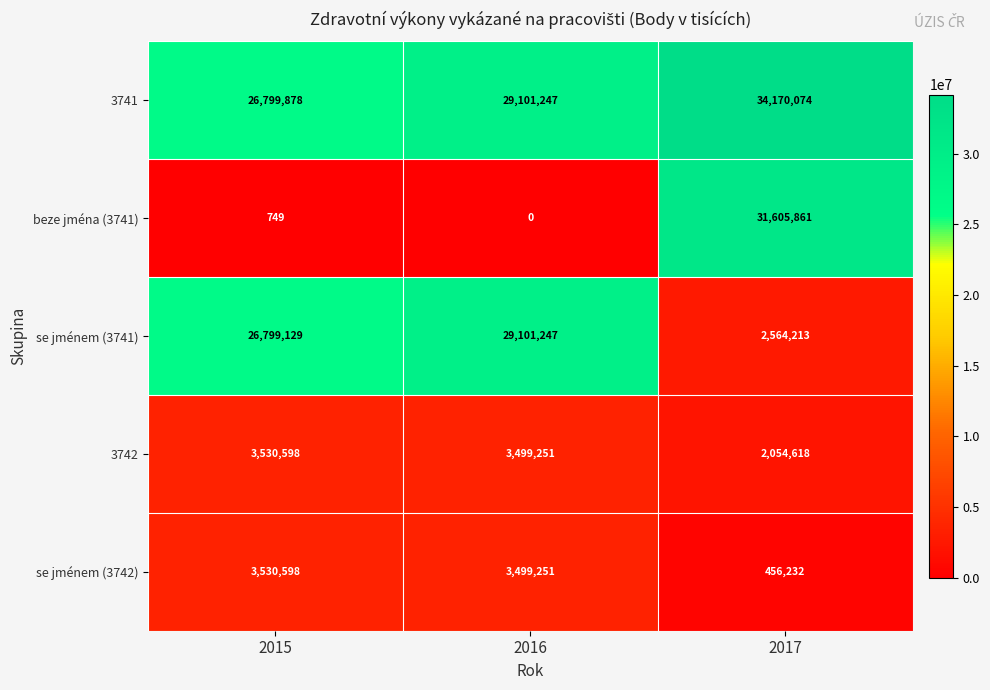

What is the difference between the second highest and minimum values in the se jménem (3741) series?

24234916